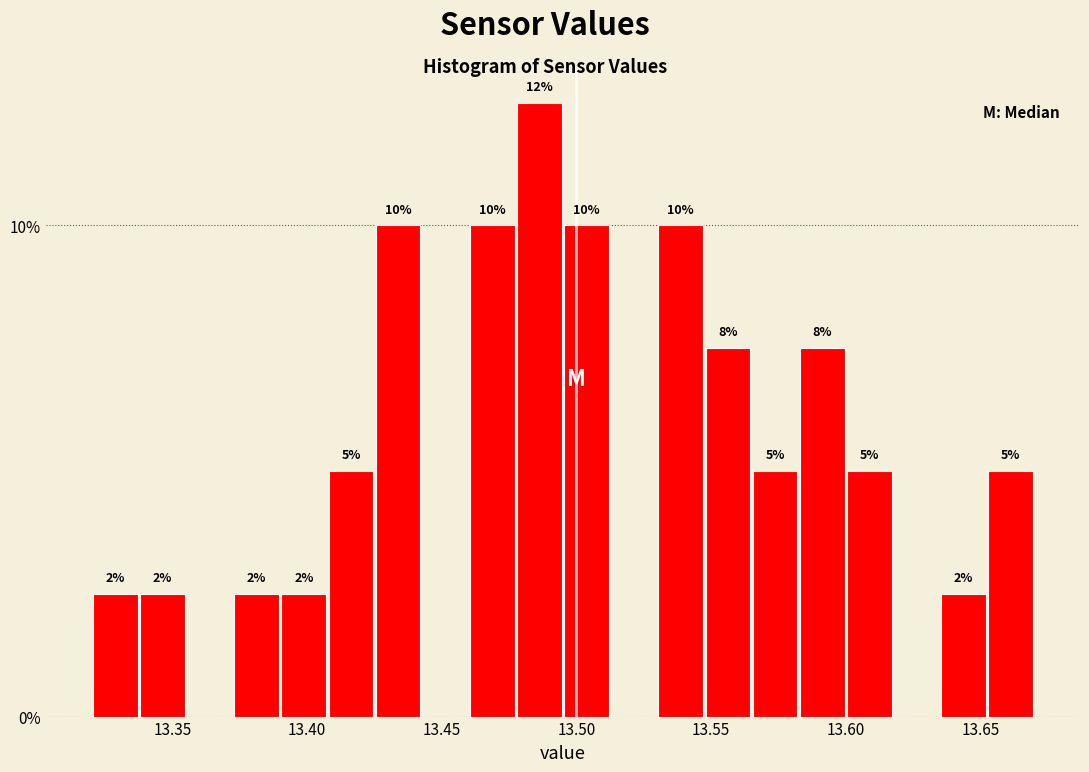

Around what value on the x-axis is the tallest bar? Give the approximate position of its centre, as read against the axis.

13.485